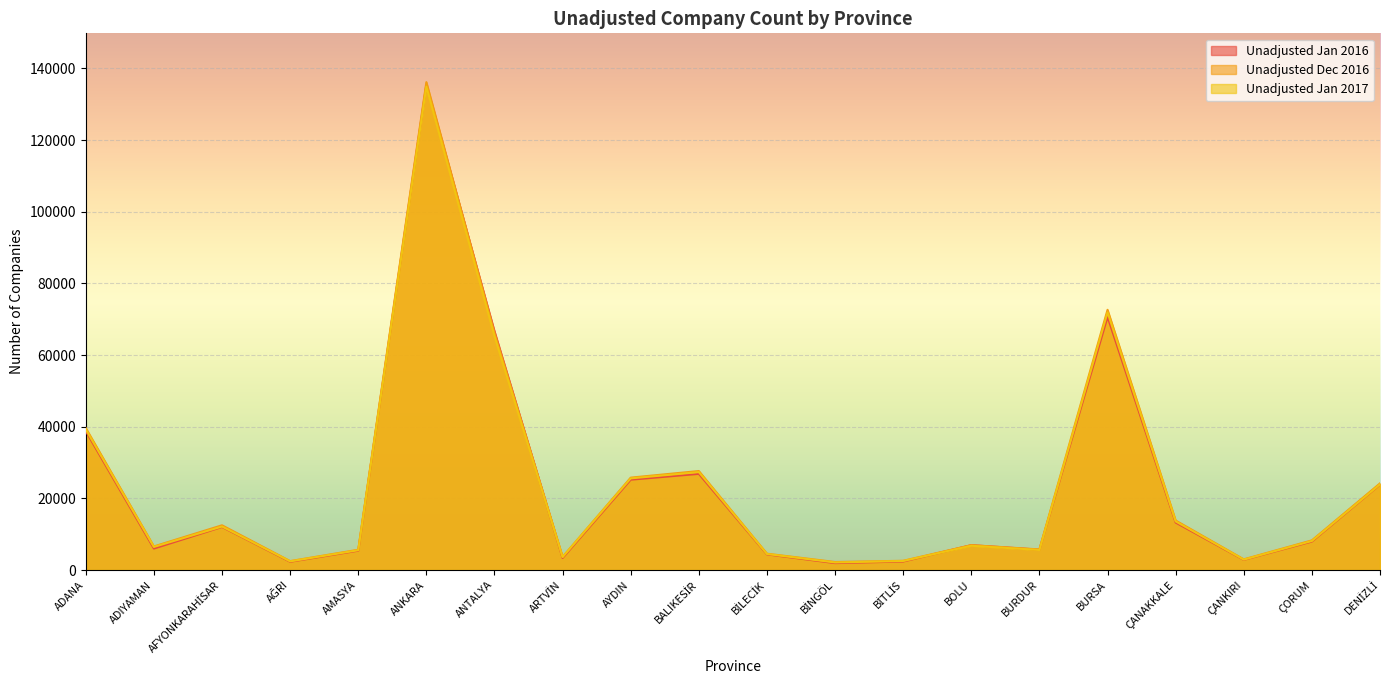

Which category has the lowest value in the Unadjusted Dec 2016 series?

BİNGÖL